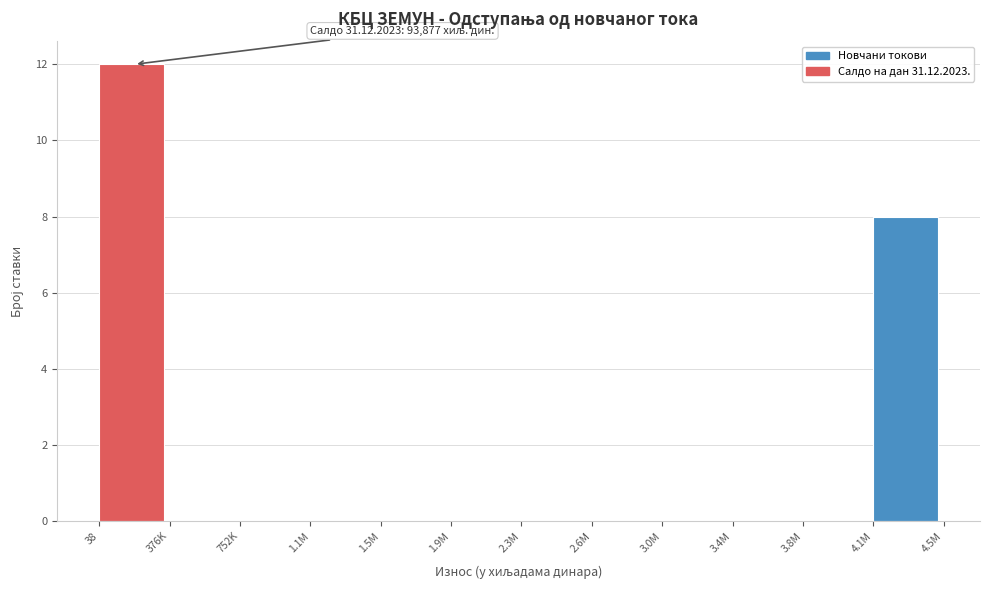

Reading left to right, list all the values displayed in this chart.

38=12	376K=0	752K=0	1.1M=0	1.5M=0	1.9M=0	2.3M=0	2.6M=0	3.0M=0	3.4M=0	3.8M=0	4.1M=8